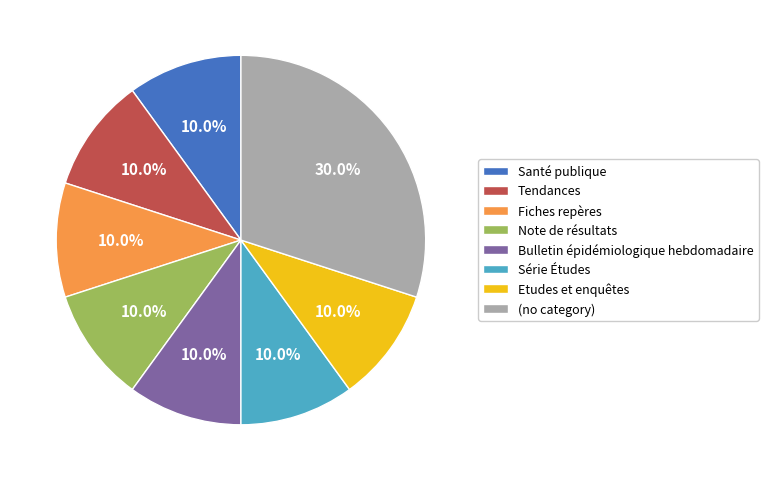

Which has a higher value, Fiches repères or (no category)?

(no category)